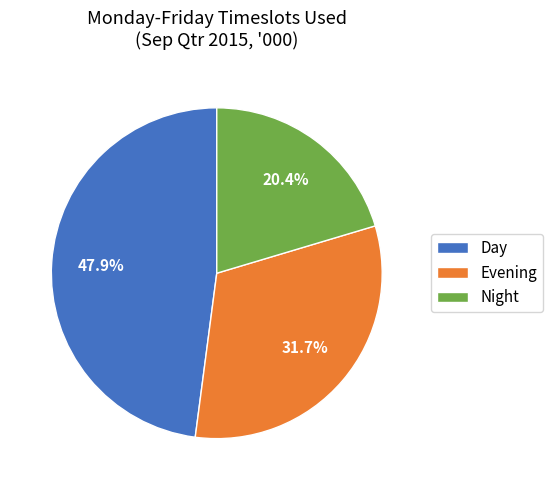

The Night slice represents 20% of the pie. True or false?

True